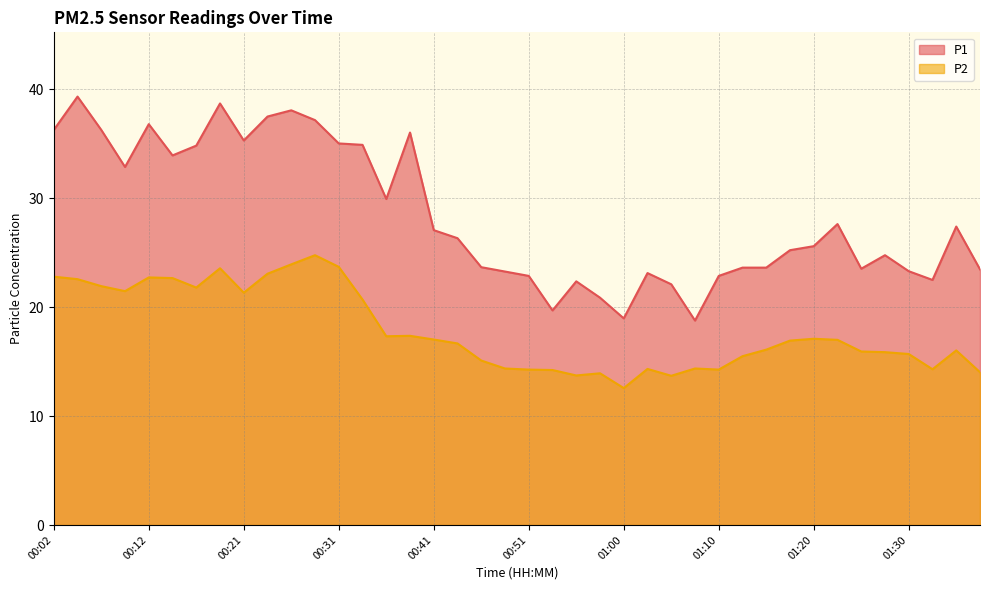

How many data points in P1 are less than 26?

20